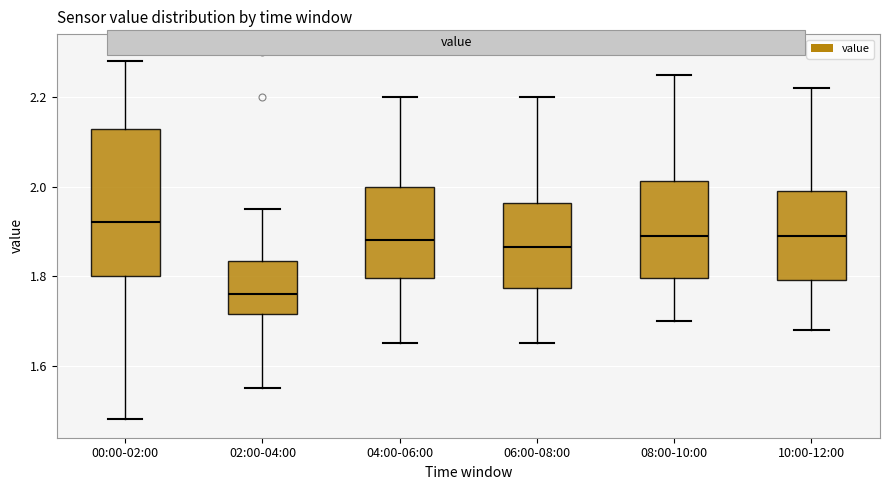

Reading left to right, read every box against the y-axis: the position of its median line, the range the box covers, and the ends of its whiskers. The values are not printed on the chart, so give them approximately, as read against the axis.

00:00-02:00: median 1.92, box 1.80 to 2.14, whiskers 1.48 to 2.28
02:00-04:00: median 1.76, box 1.72 to 1.84, whiskers 1.56 to 1.96
04:00-06:00: median 1.88, box 1.80 to 2.00, whiskers 1.66 to 2.20
06:00-08:00: median 1.86, box 1.78 to 1.96, whiskers 1.66 to 2.20
08:00-10:00: median 1.90, box 1.80 to 2.02, whiskers 1.70 to 2.26
10:00-12:00: median 1.90, box 1.80 to 2.00, whiskers 1.68 to 2.22